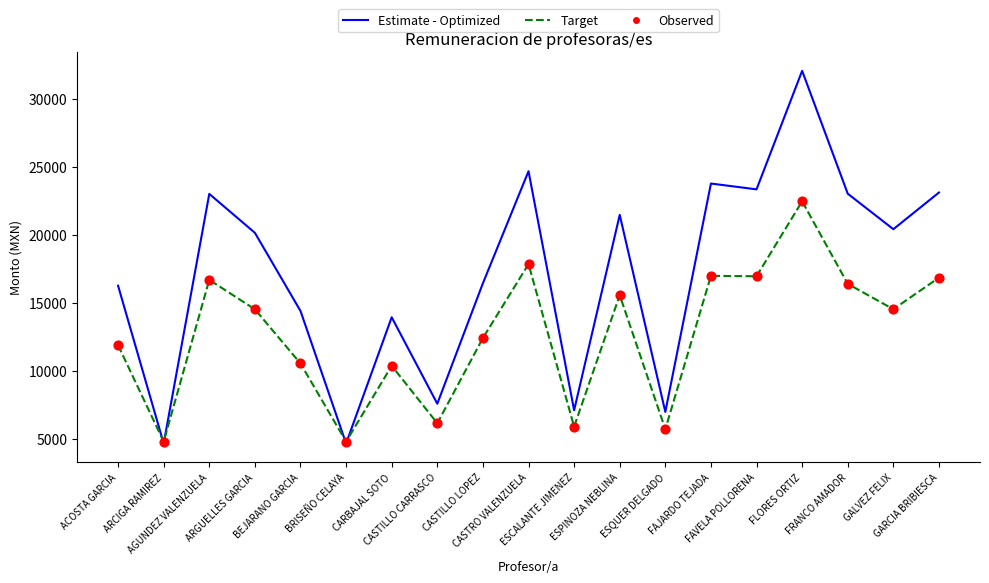

What is the minimum value shown in the chart?

4640.3